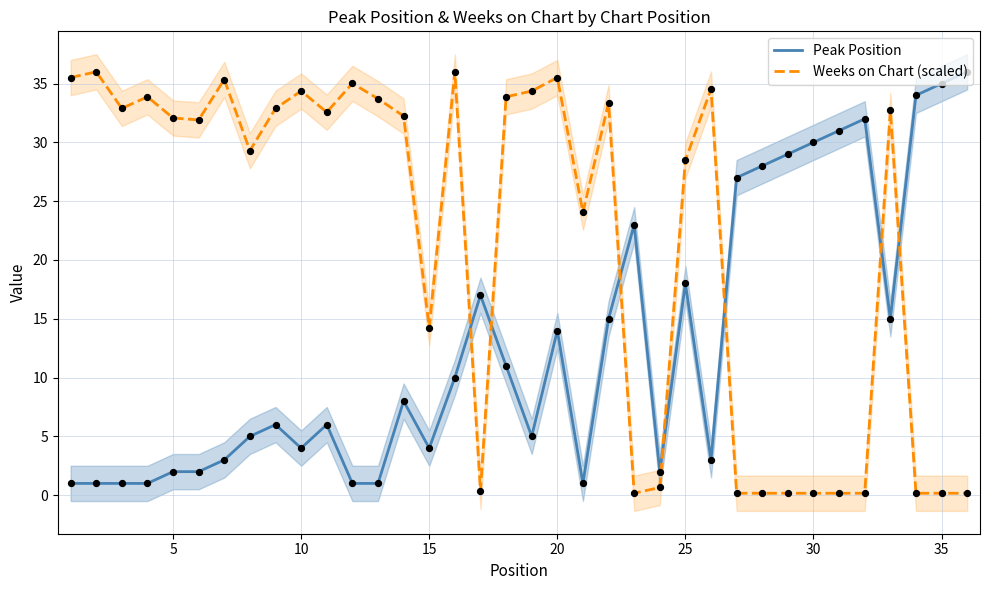

True or false: Weeks on Chart (scaled) has a value of 0.2 at 30.

True